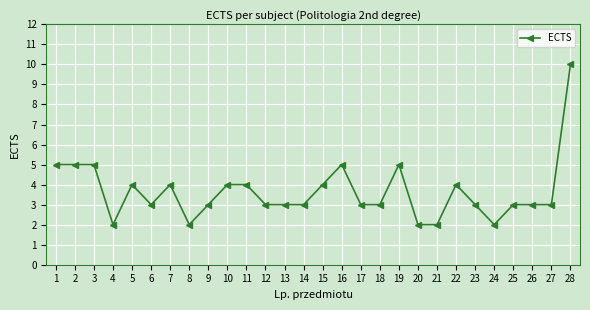

How many values are between 3 and 4?

17